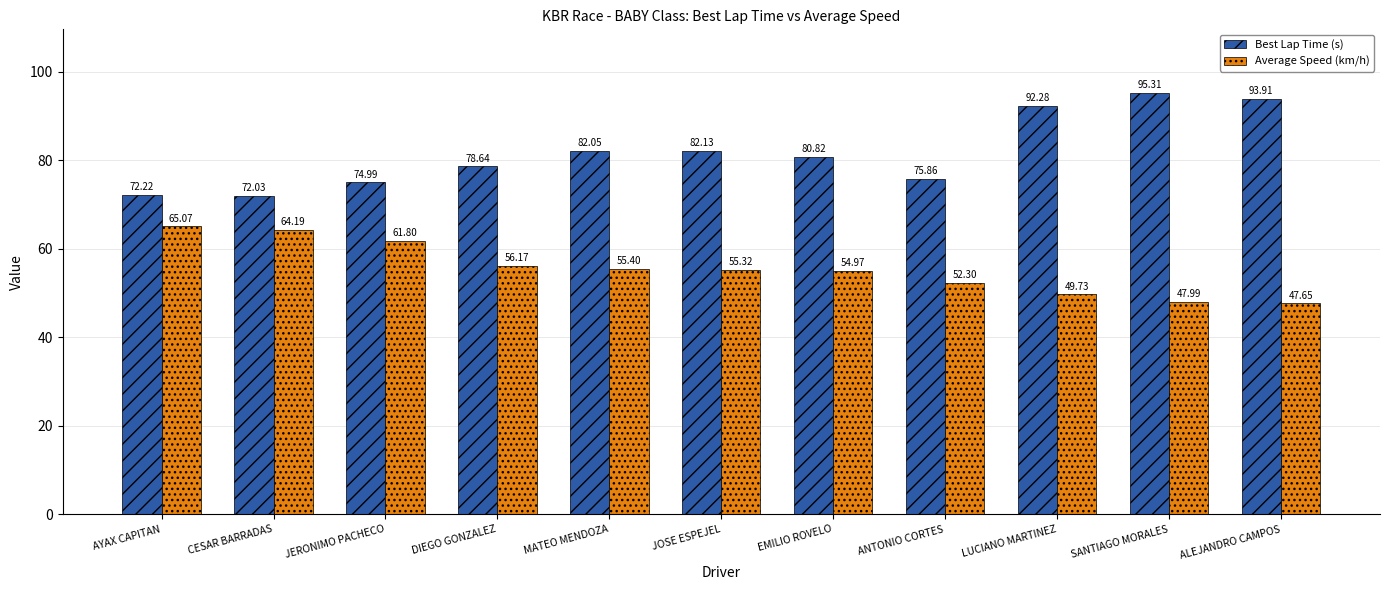

List the series in order of their peak value, highest first.

Best Lap Time (s), Average Speed (km/h)